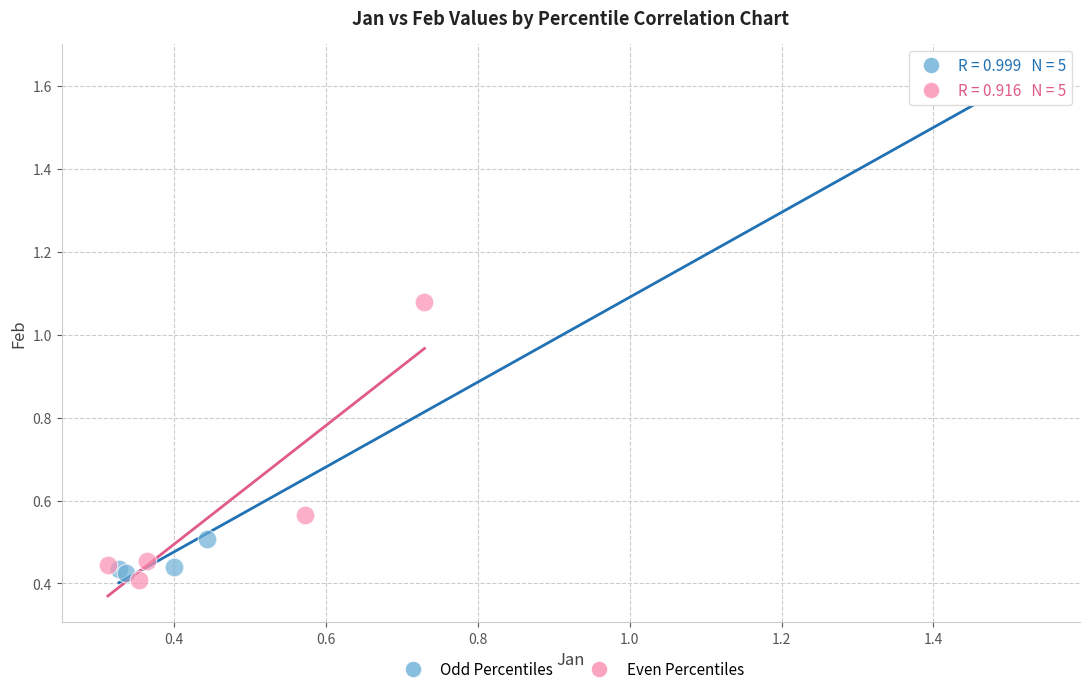

What are all the series names shown in the legend?

Odd Percentiles, Even Percentiles